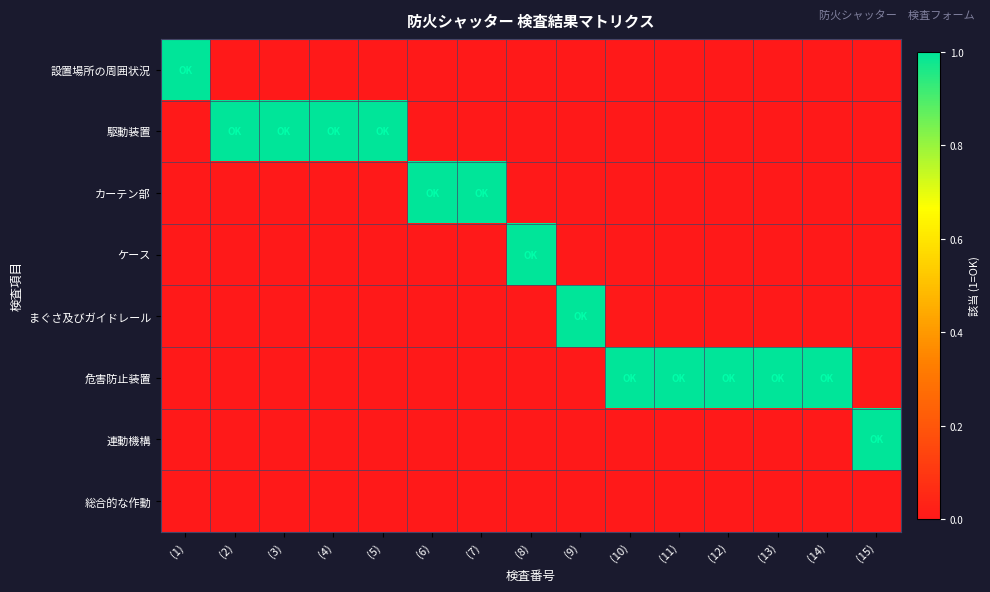

Which series has the largest total across all categories?

危害防止装置